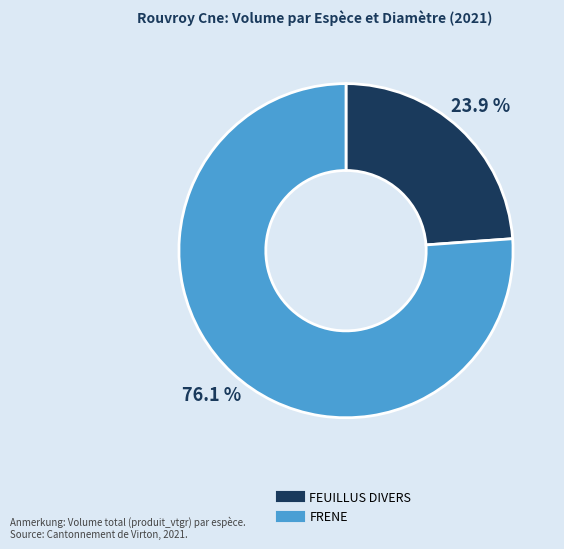

Does any single category account for the majority?

Yes